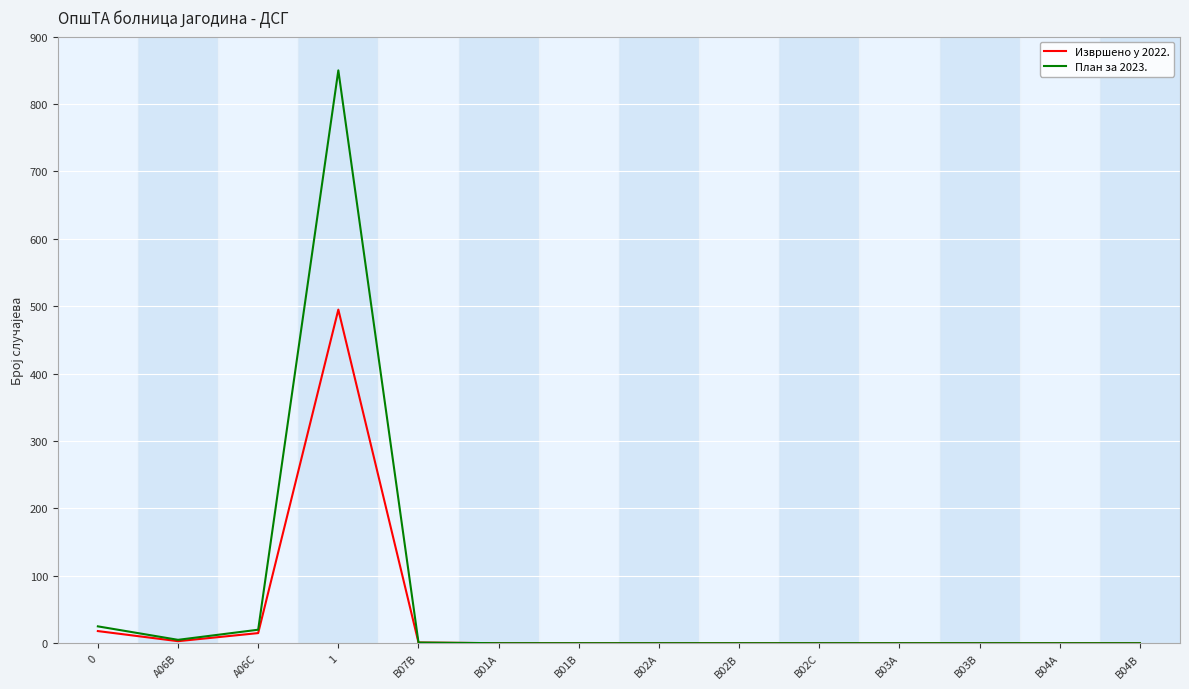

Which series has the largest range (max minus min)?

План за 2023.